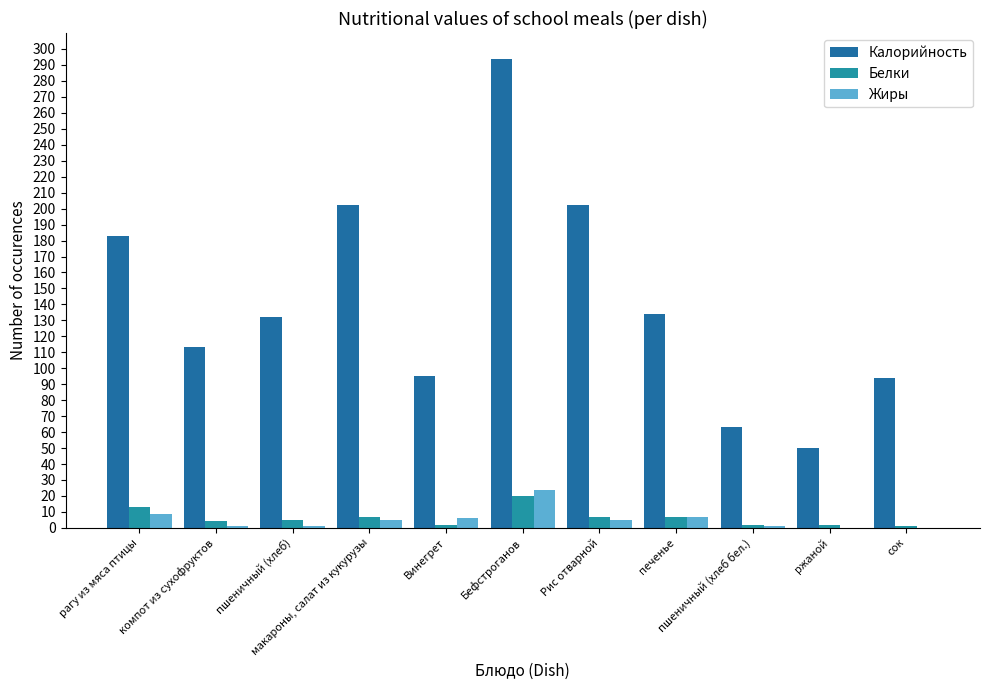

At how many categories does at least one series exceed 53?

10